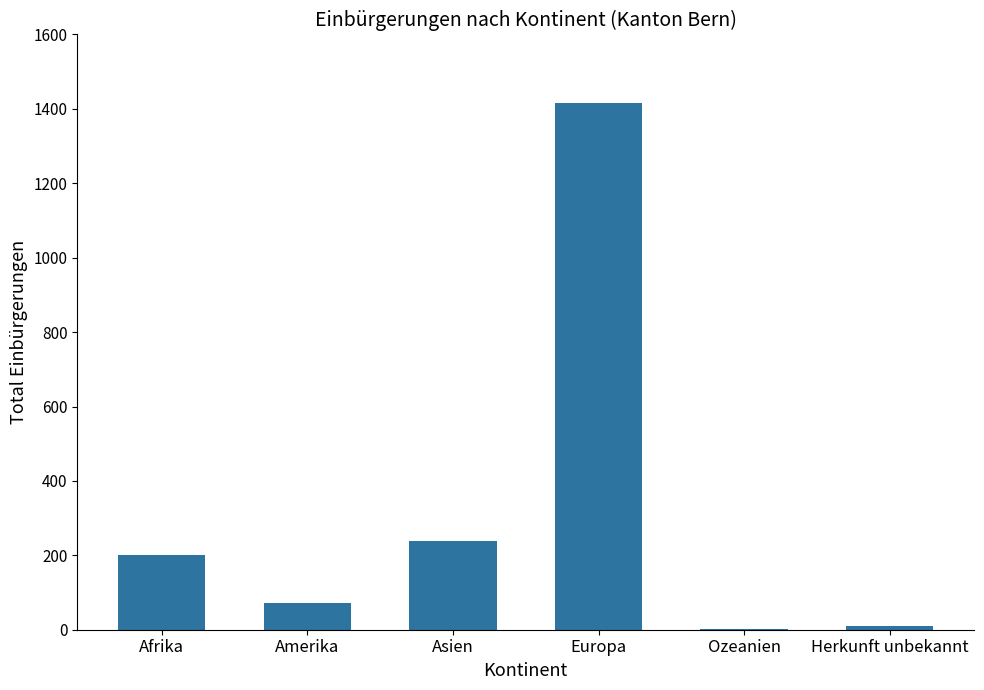

How many data points does each series have?

6